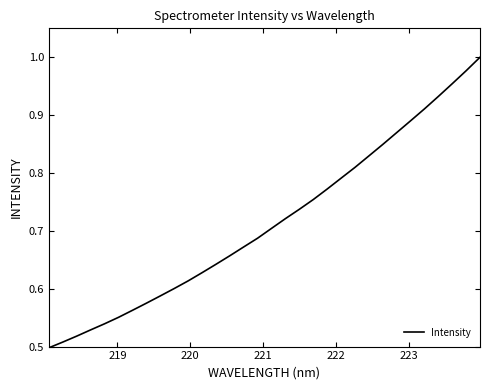

Reading left to right, transcribe all the data shown in this chart.

0.5	0.5	0.5	0.5	0.5	0.6	0.6	0.6	0.6	0.6	0.6	0.6	0.6	0.7	0.7	0.7	0.7	0.7	0.7	0.8	0.8	0.8	0.8	0.8	0.8	0.9	0.9	0.9	0.9	1.0	1.0	1.0